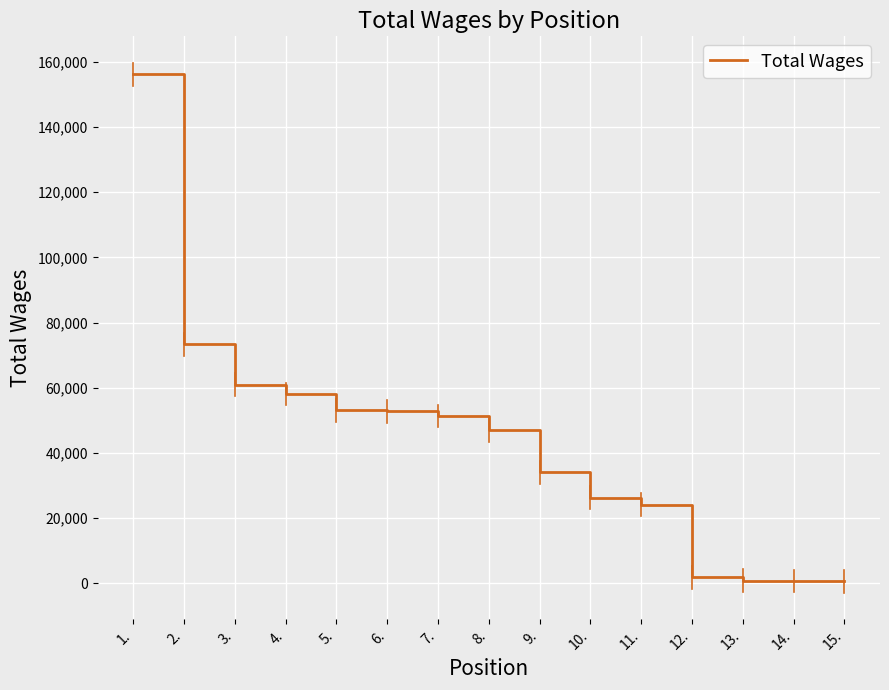

What is the difference between the maximum and minimum values?

155437